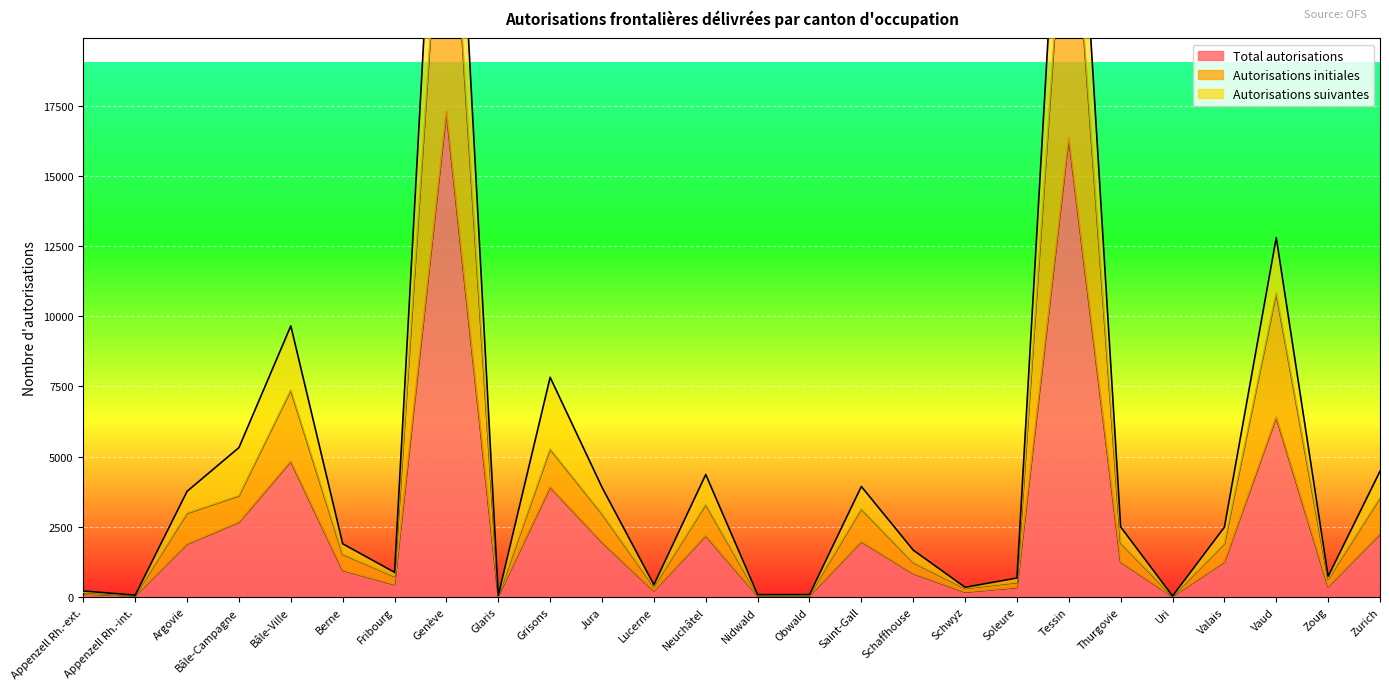

What is the difference between the maximum and minimum values in the Total autorisations series?

17284